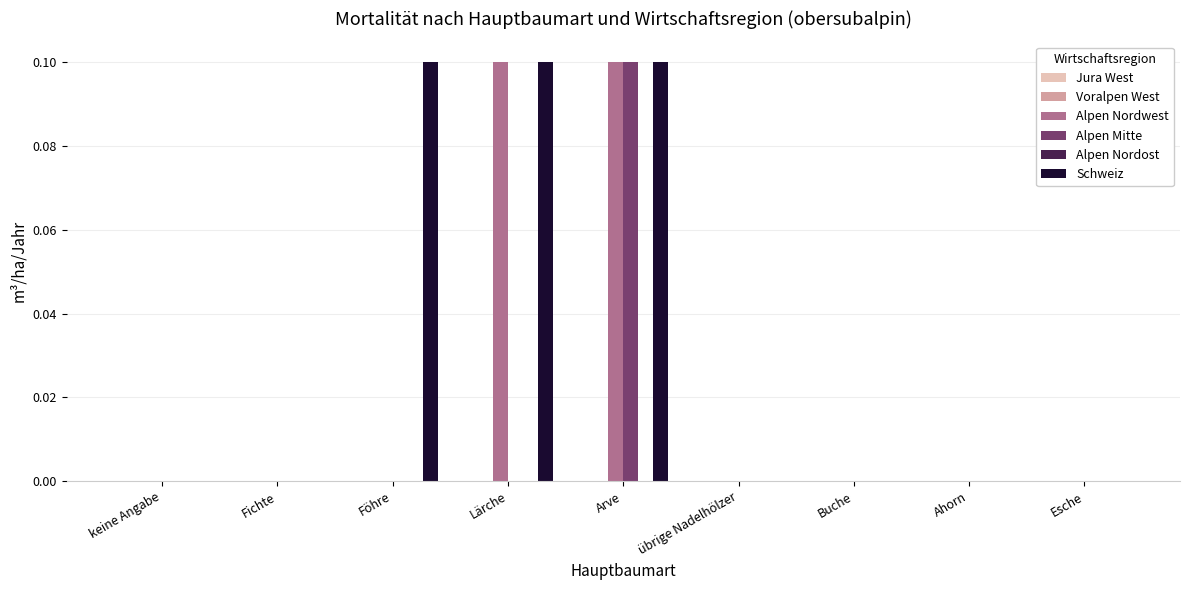

Reading left to right, list all the values displayed in this chart.

Alpen Nordwest: keine Angabe=0.0	Fichte=0.0	Föhre=0.0	Lärche=0.1	Arve=0.1	übrige Nadelhölzer=0.0	Buche=0.0	Ahorn=0.0	Esche=0.0
Alpen Mitte: keine Angabe=0.0	Fichte=0.0	Föhre=0.0	Lärche=0.0	Arve=0.1	übrige Nadelhölzer=0.0	Buche=0.0	Ahorn=0.0	Esche=0.0
Schweiz: keine Angabe=0.0	Fichte=0.0	Föhre=0.1	Lärche=0.1	Arve=0.1	übrige Nadelhölzer=0.0	Buche=0.0	Ahorn=0.0	Esche=0.0